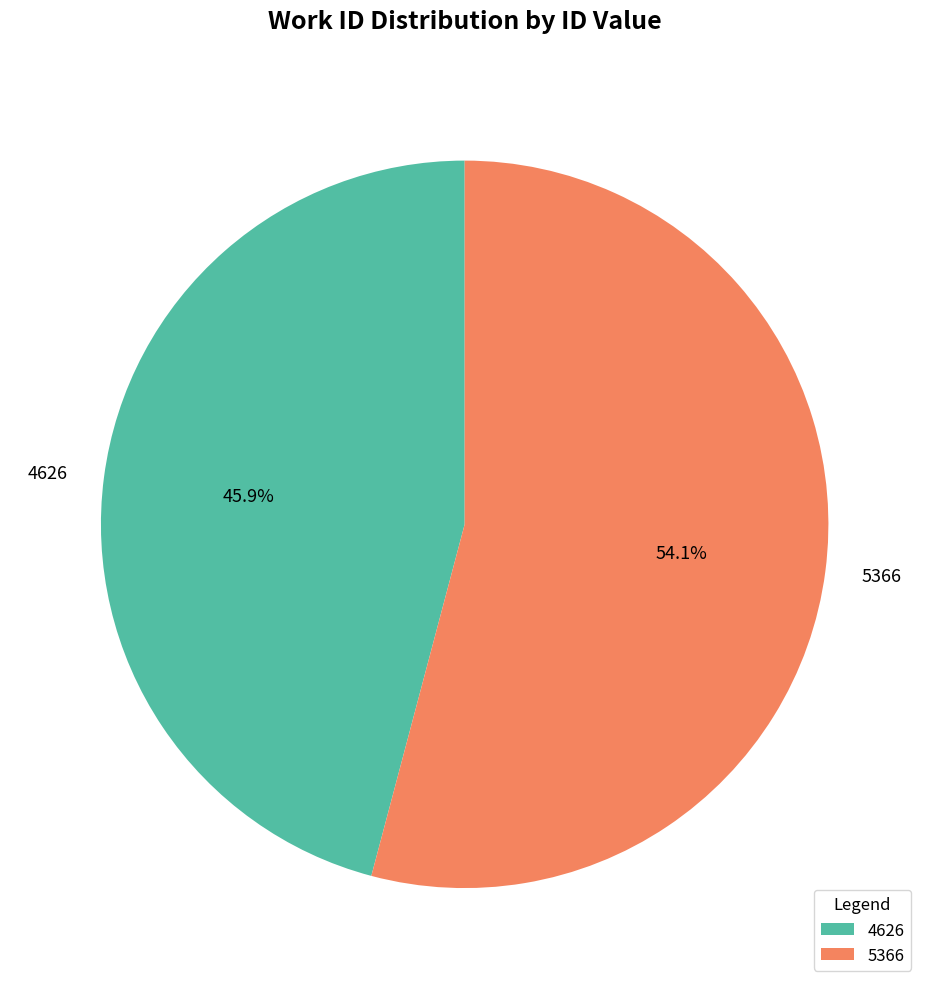

Rank the categories by value from highest to lowest.

5366, 4626